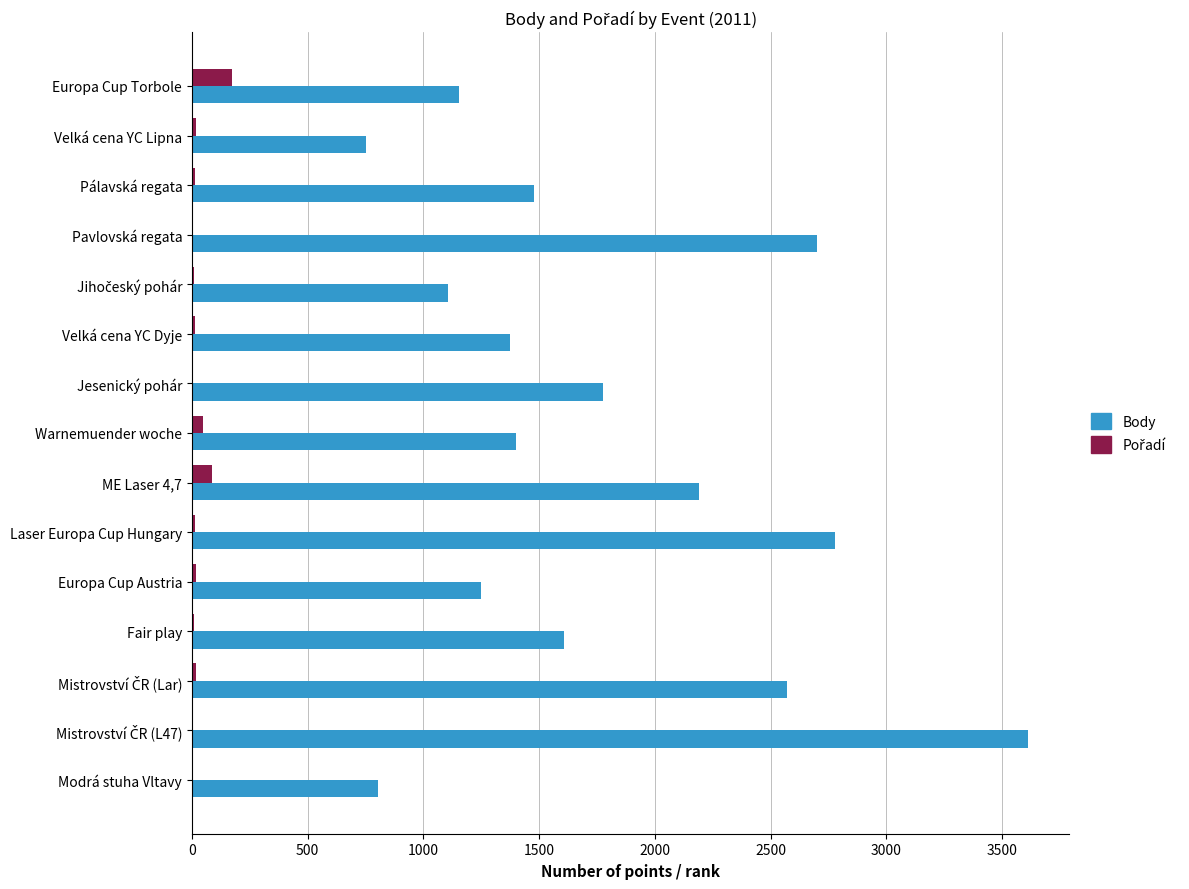

What is the total value across all series at Europa Cup Torbole?

1325